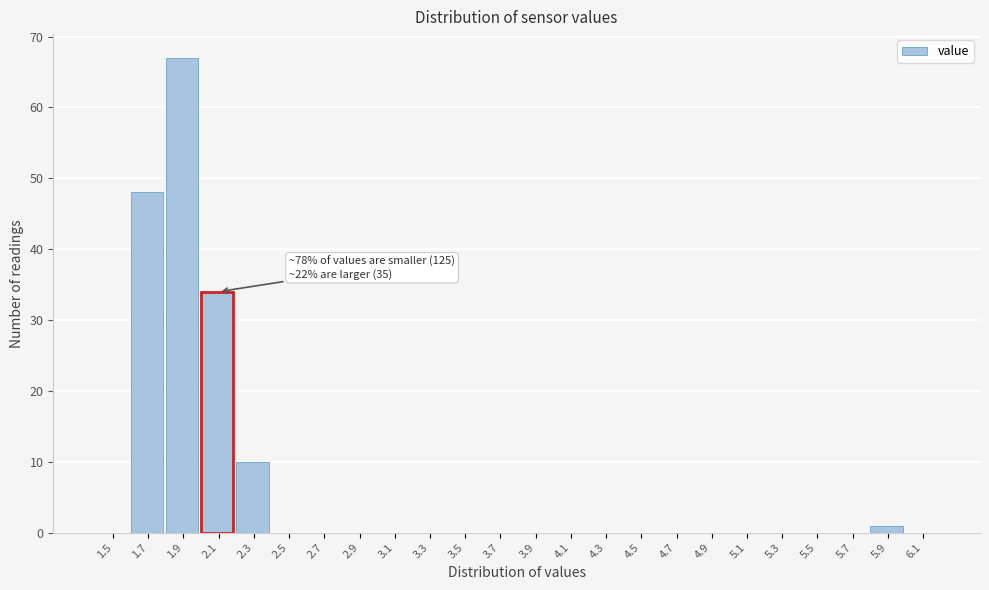

Reading left to right, what are all the values shown in this chart?

1.5=0	1.7=48	1.9=67	2.1=34	2.3=10	2.5=0	2.7=0	2.9=0	3.1=0	3.3=0	3.5=0	3.7=0	3.9=0	4.1=0	4.3=0	4.5=0	4.7=0	4.9=0	5.1=0	5.3=0	5.5=0	5.7=0	5.9=1	6.1=0